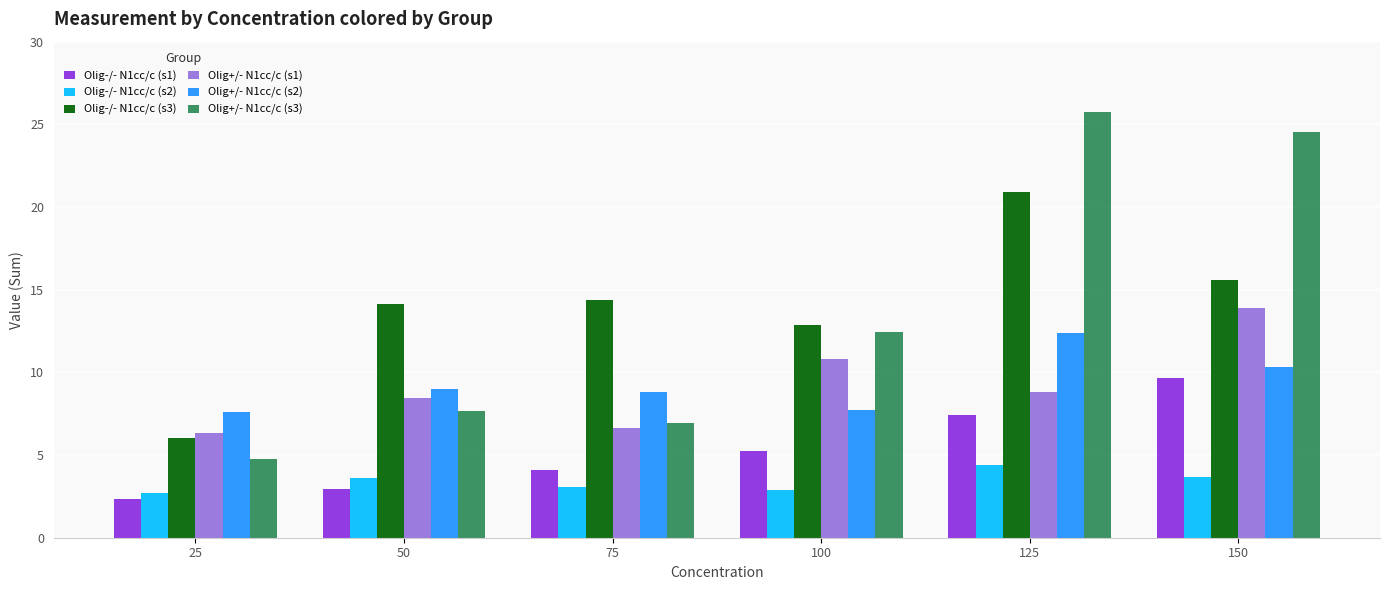

At which category is the sum across all series the highest?

125